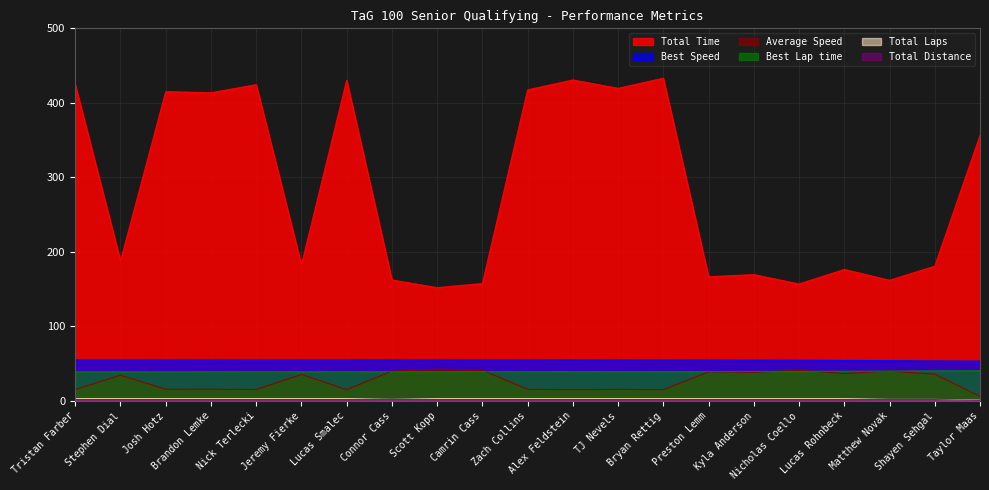

How many lines are shown in the chart?

6